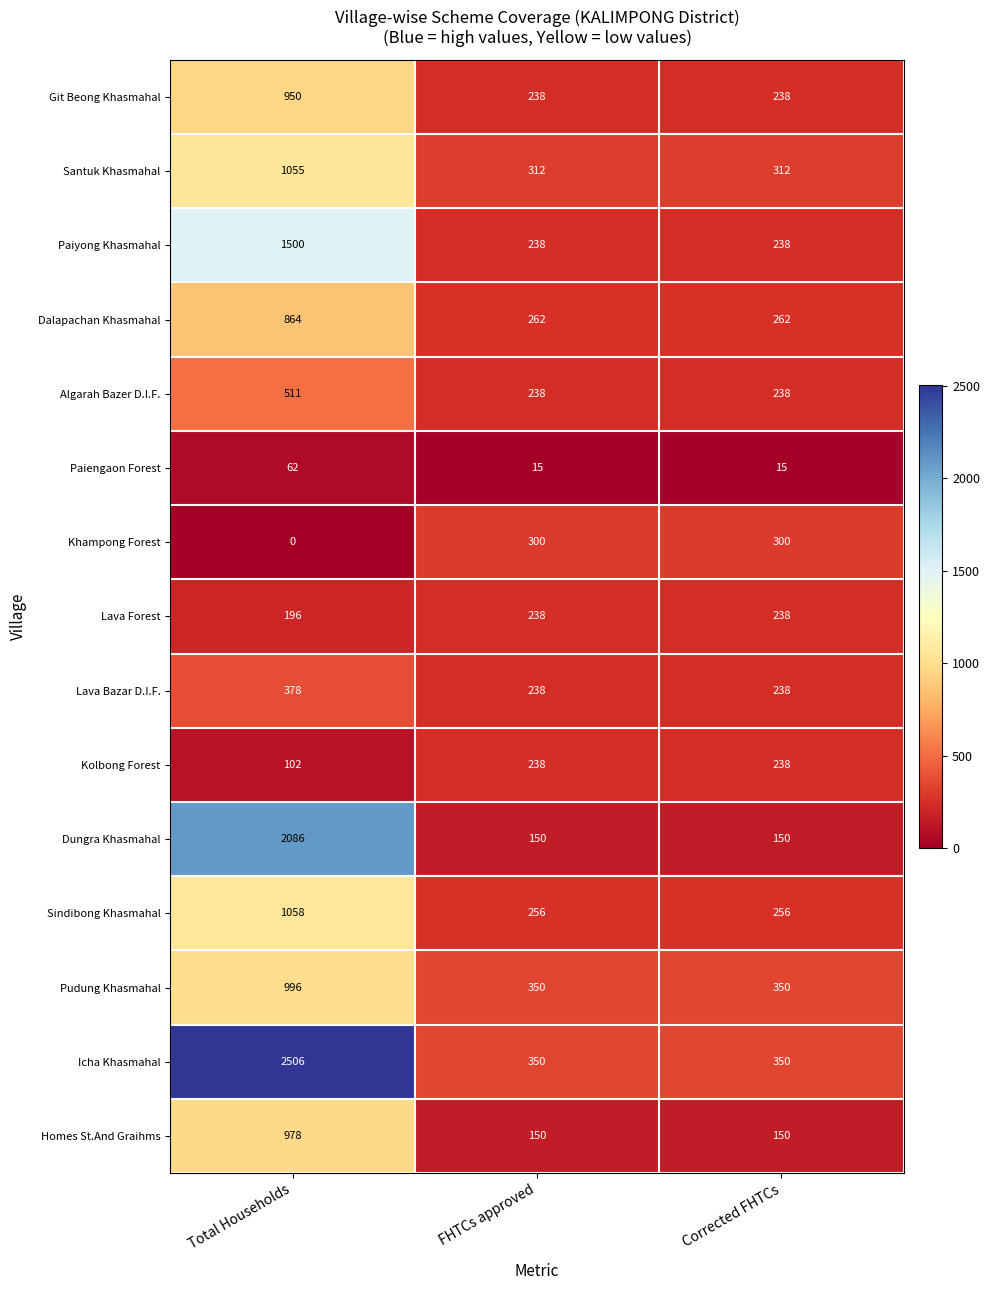

What is the greatest value displayed?

2506